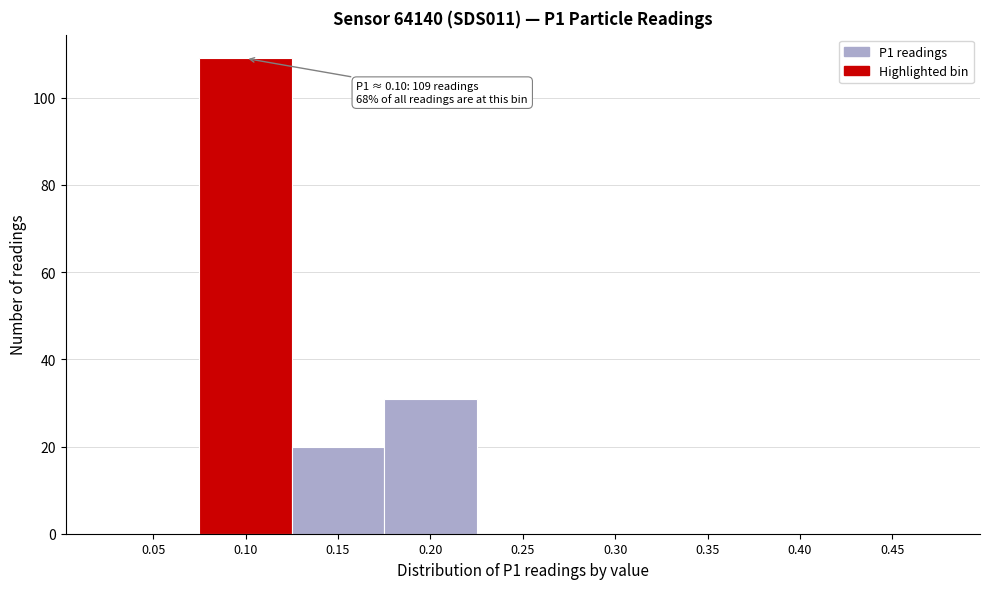

Reading left to right, list all the values displayed in this chart.

0.05=0	0.10=109	0.15=20	0.20=31	0.25=0	0.30=0	0.35=0	0.40=0	0.45=0